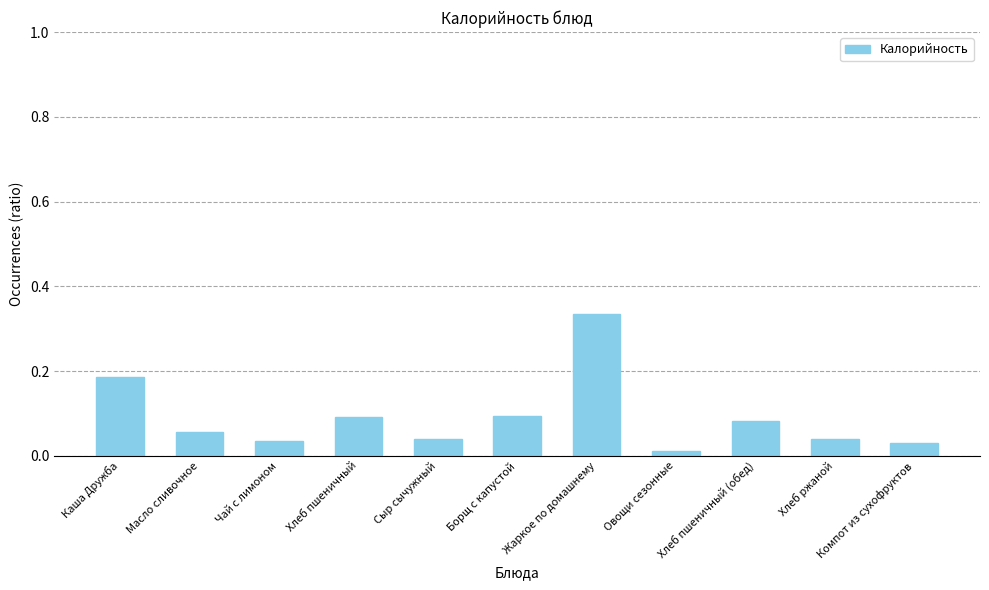

What position from the right is Хлеб ржаной?

2